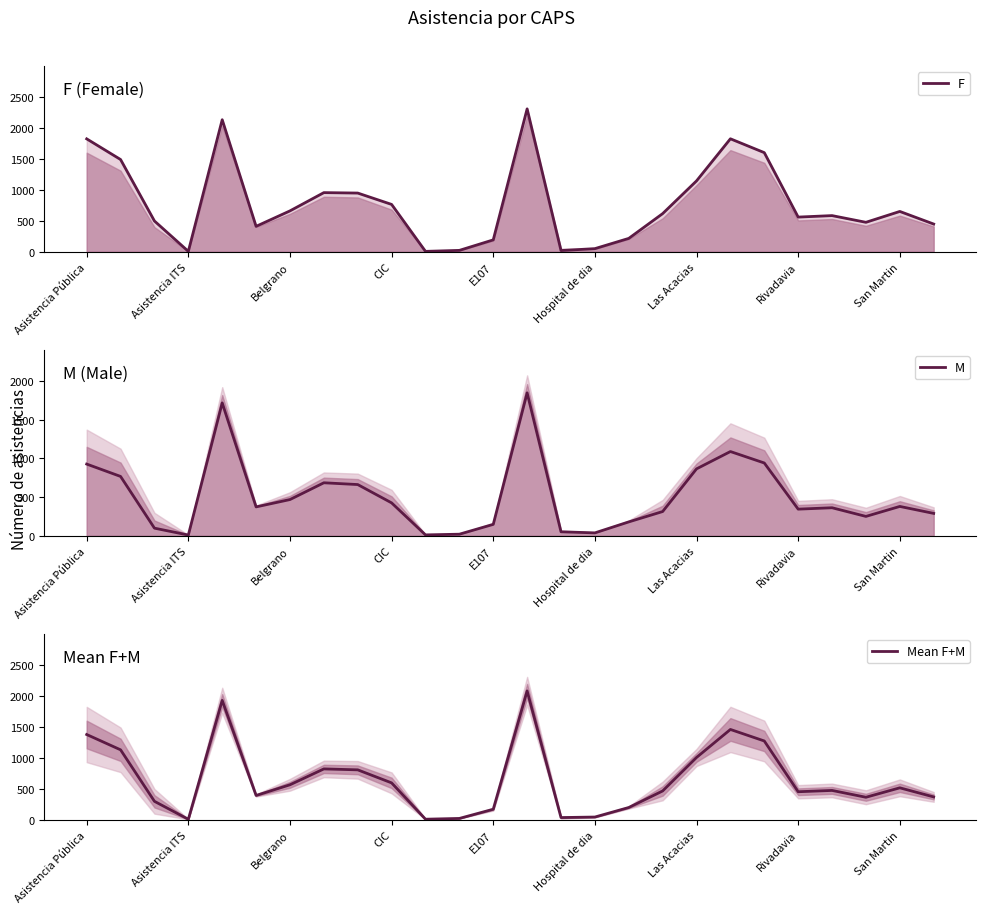

List the series in order of their overall mean, lowest first.

M, Mean F+M, F